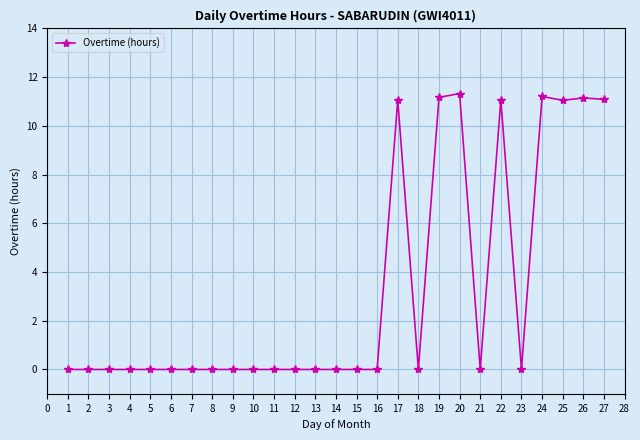

What is the maximum value shown in the chart?

11.3